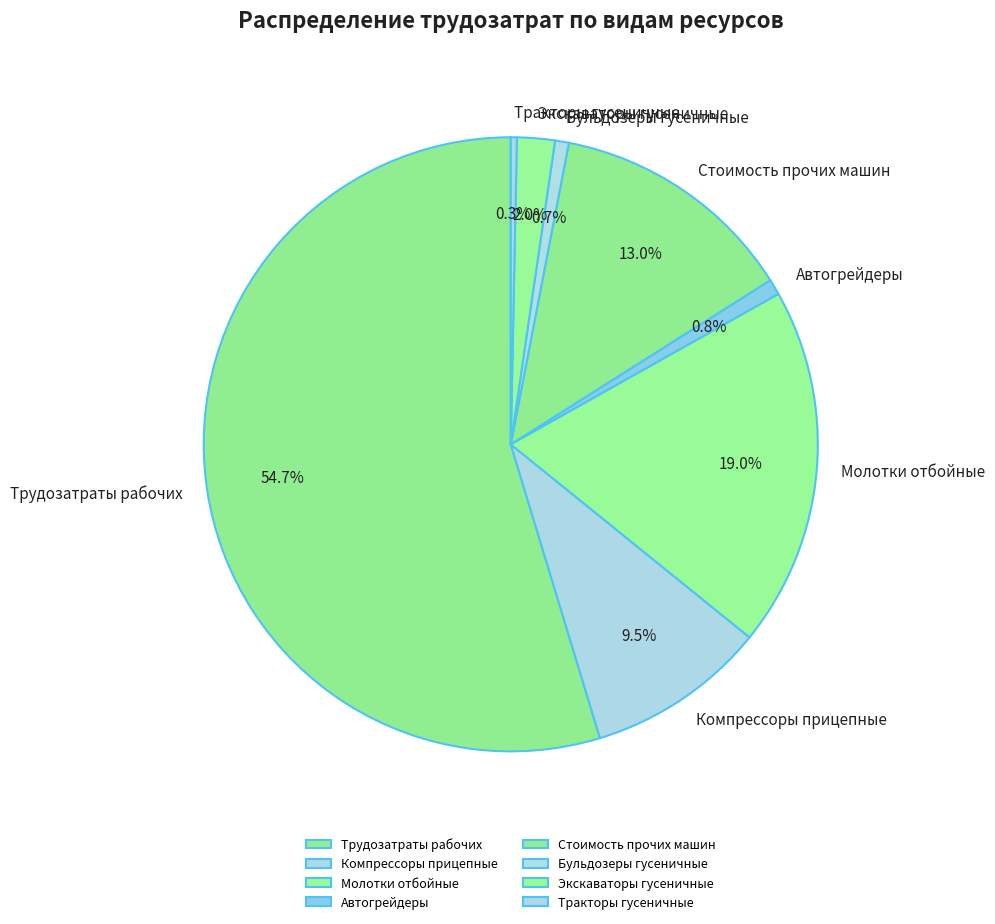

What is the largest slice in the pie chart?

Трудозатраты рабочих